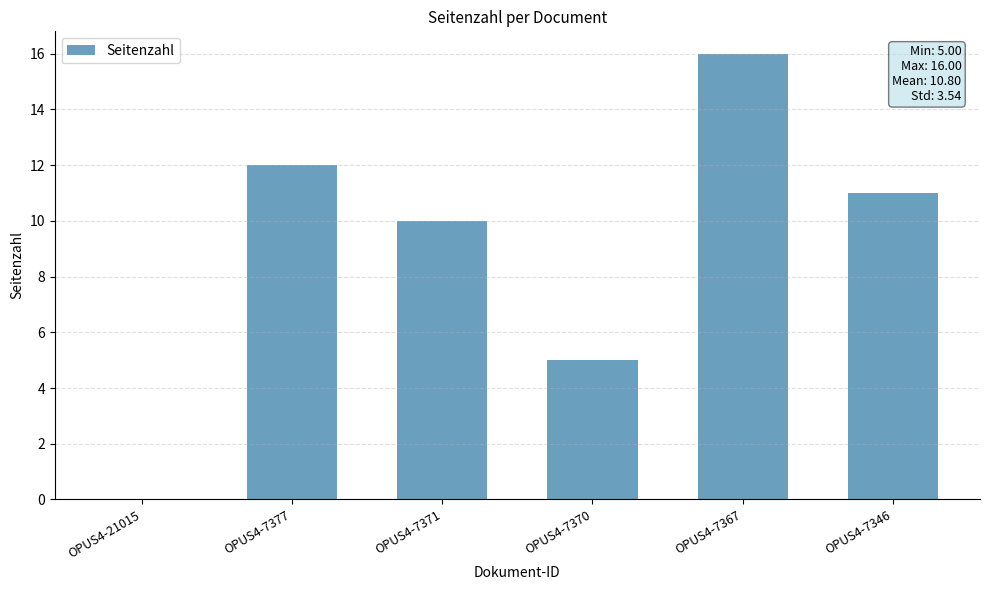

What value does the data have at OPUS4-7377?

12